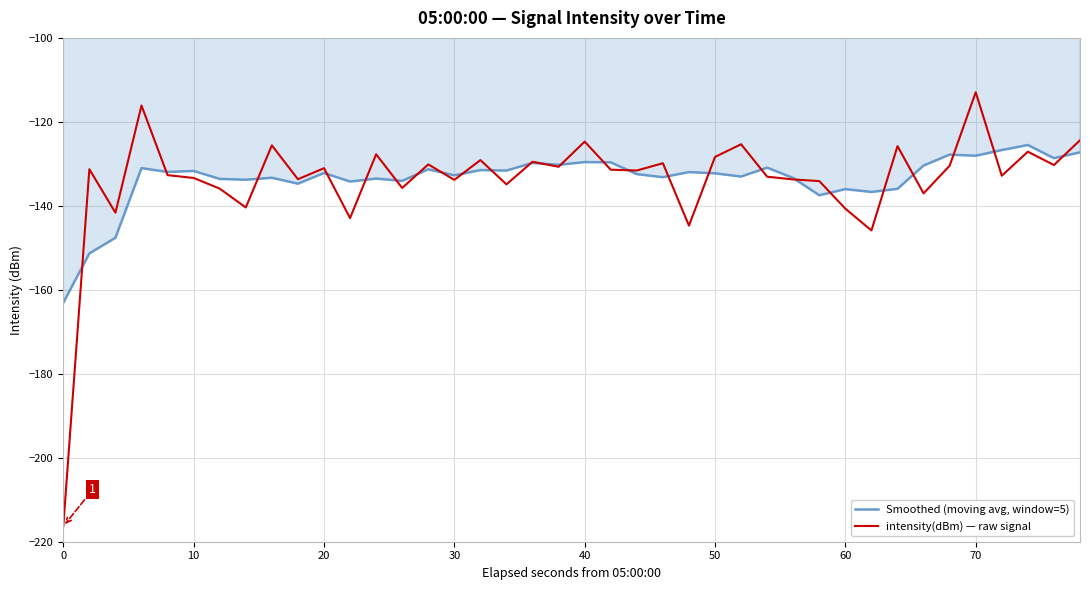

What is the sum of all Smoothed (moving avg, window=5) values?

-5340.2